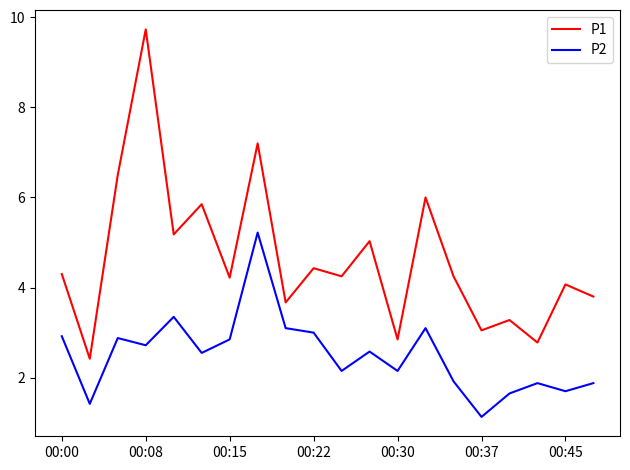

Rank the series by their average value, from highest to lowest.

P1, P2